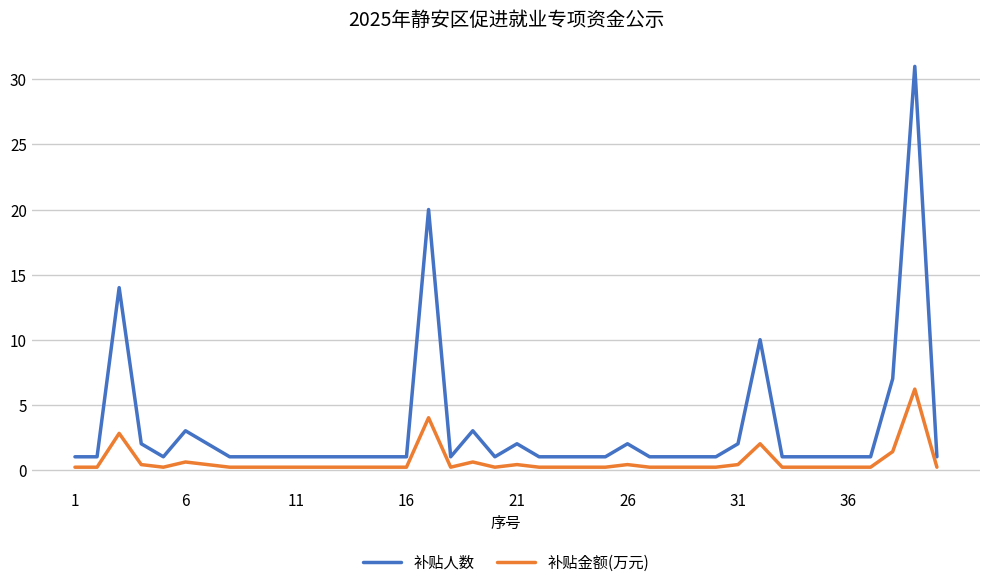

True or false: 补贴人数 has more than 0 points higher than both neighbors.

True